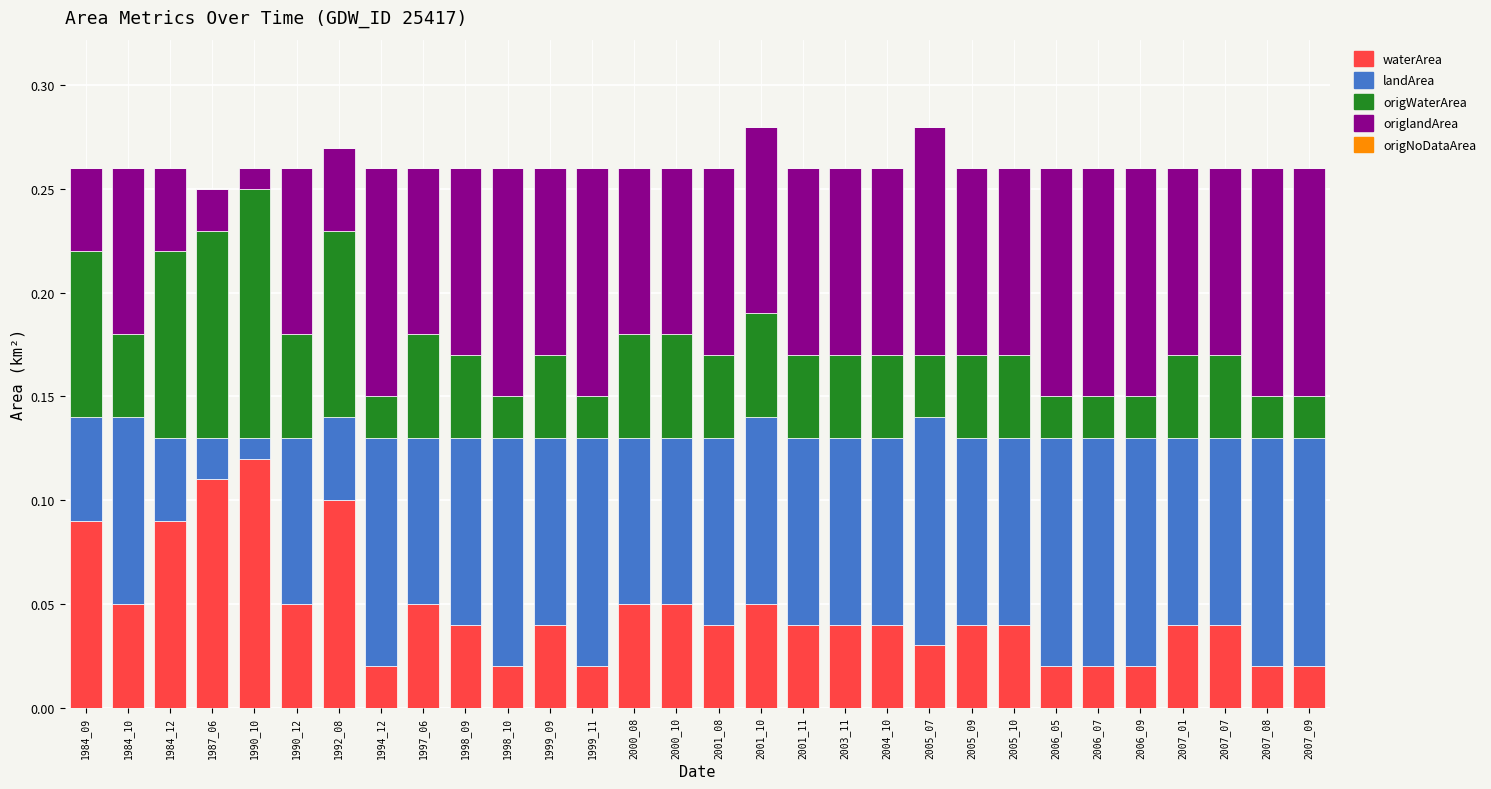

Count the waterArea values in the range 0 to 1.

30